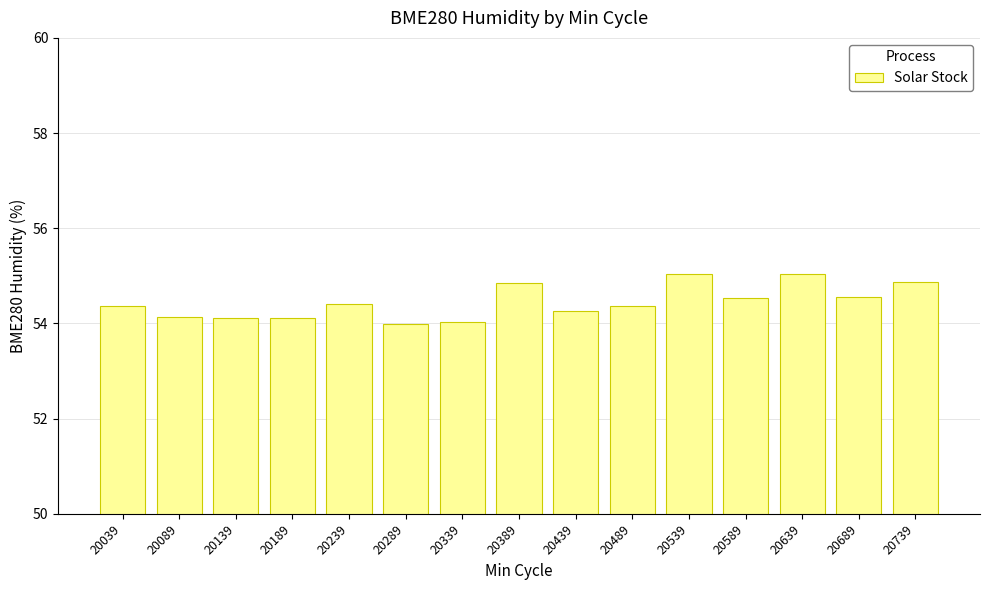

The value at 20289 is 54.0. True or false?

True